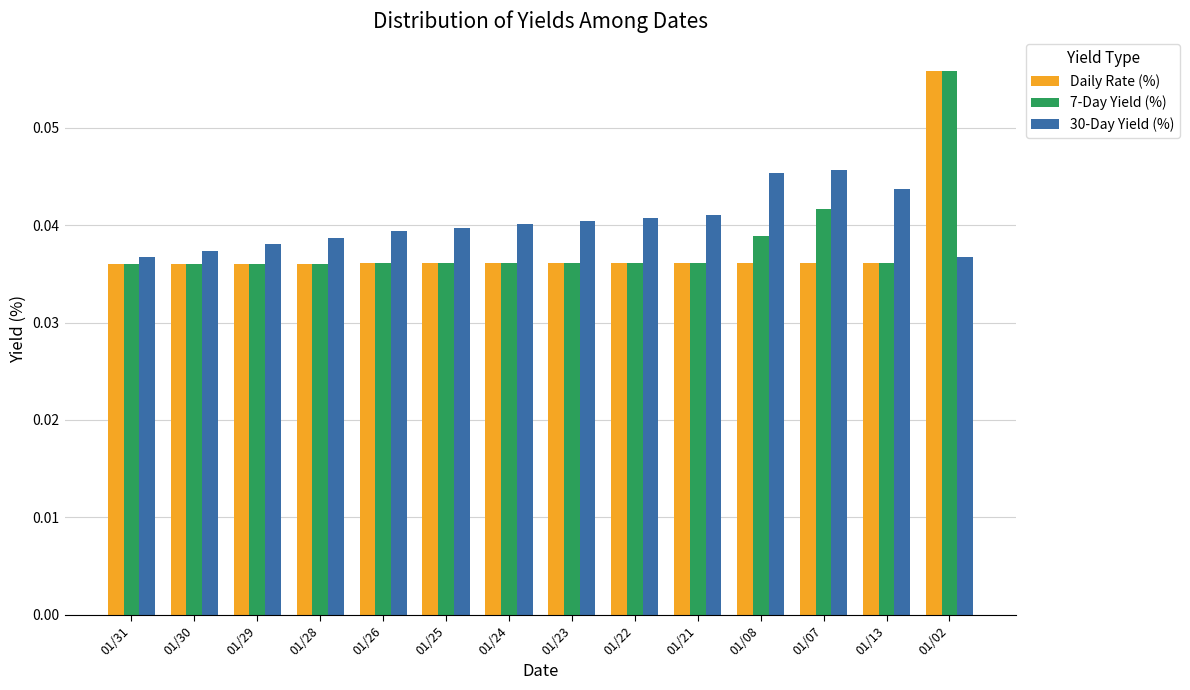

At which category does the chart reach its peak across all series?

01/02